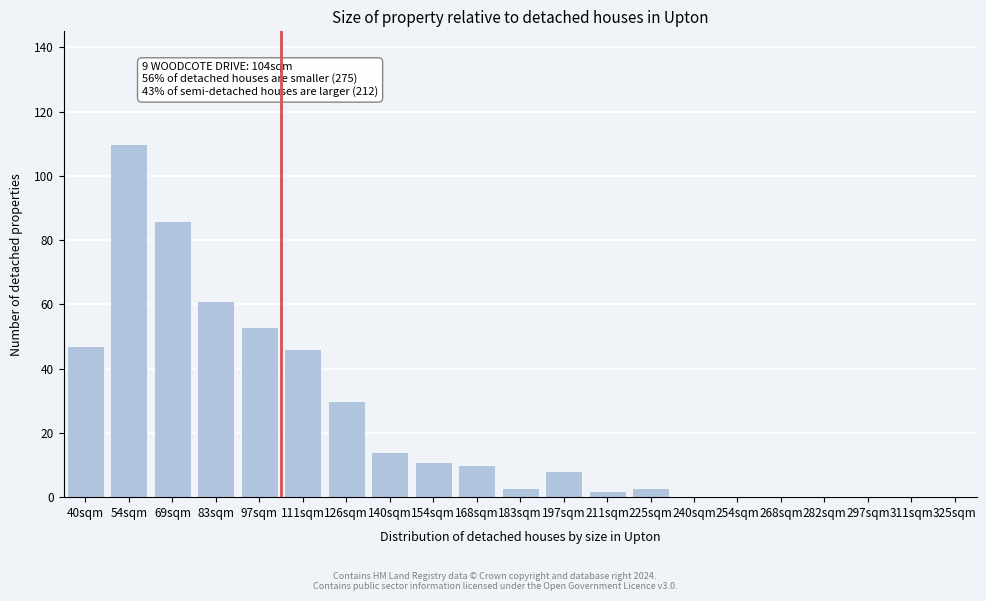

Reading right to left, transcribe all the data shown in this chart.

325sqm=0	311sqm=0	297sqm=0	282sqm=0	268sqm=0	254sqm=0	240sqm=0	225sqm=3	211sqm=2	197sqm=8	183sqm=3	168sqm=10	154sqm=11	140sqm=14	126sqm=30	111sqm=46	97sqm=53	83sqm=61	69sqm=86	54sqm=110	40sqm=47